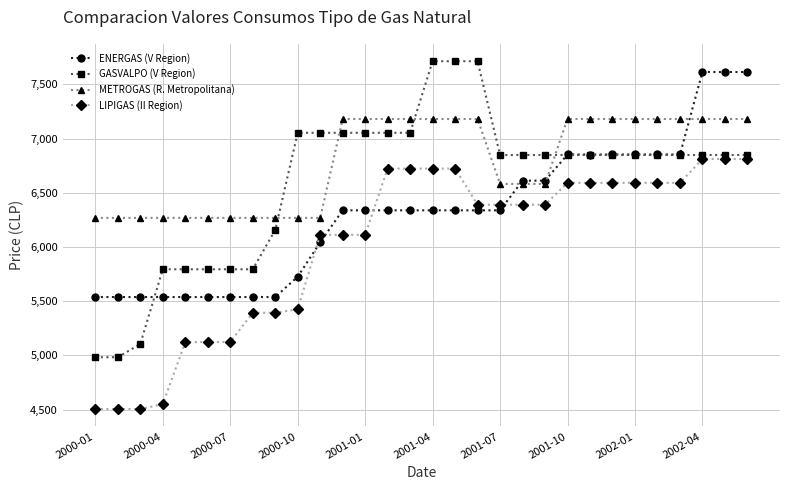

What is the minimum value shown in the chart?

4504.6